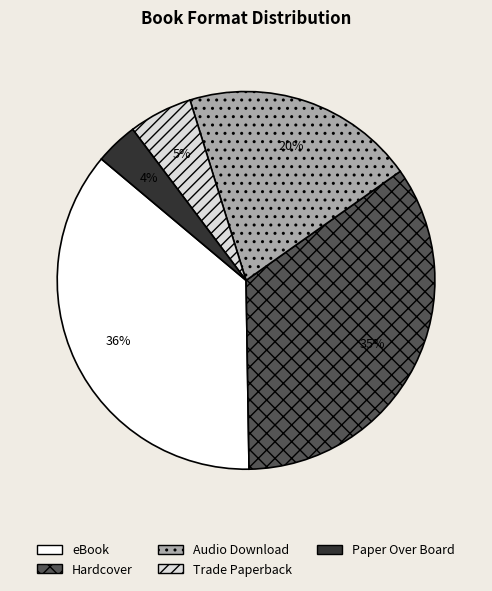

How many slices are in this pie chart?

5